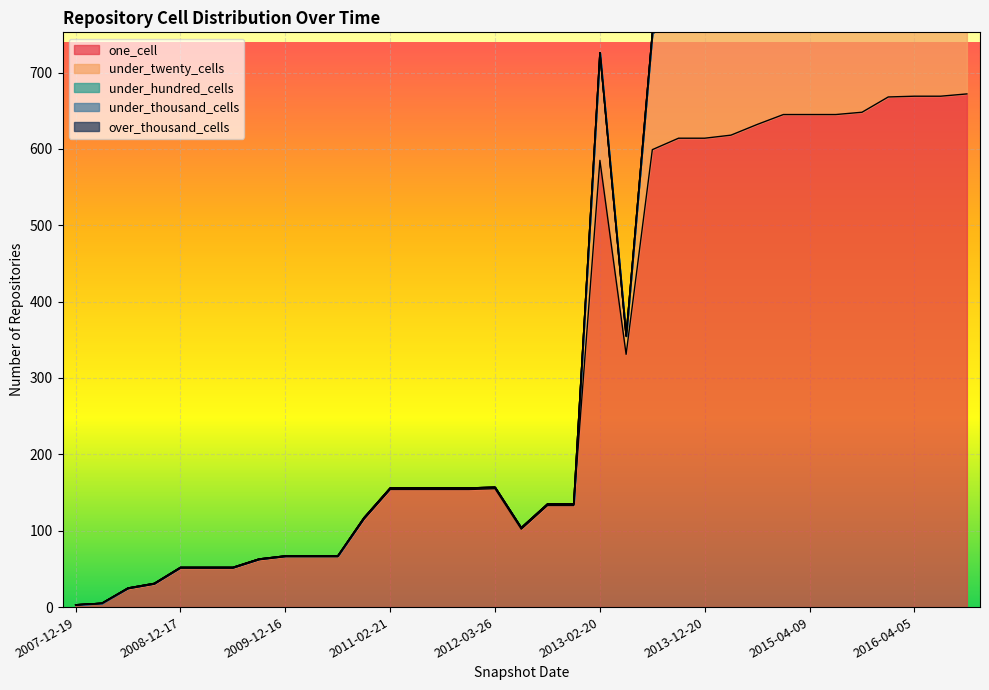

Rank the series by their maximum value, from highest to lowest.

one_cell, under_twenty_cells, under_hundred_cells, under_thousand_cells, over_thousand_cells